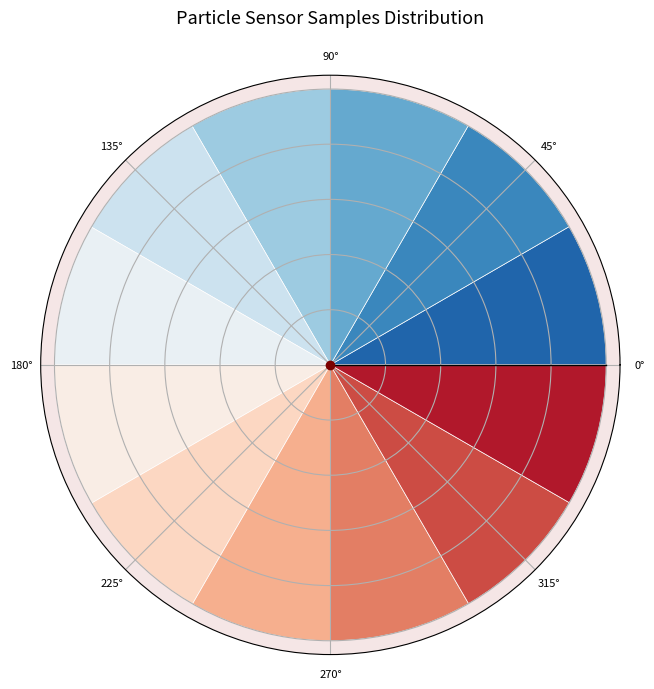

Is 28 the majority of the pie?

No